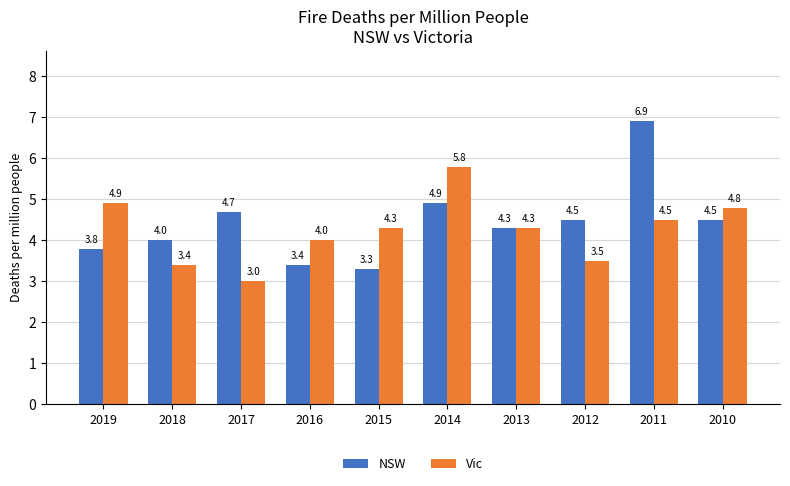

What is the sum of the NSW values at 2018 and 2019?

7.8